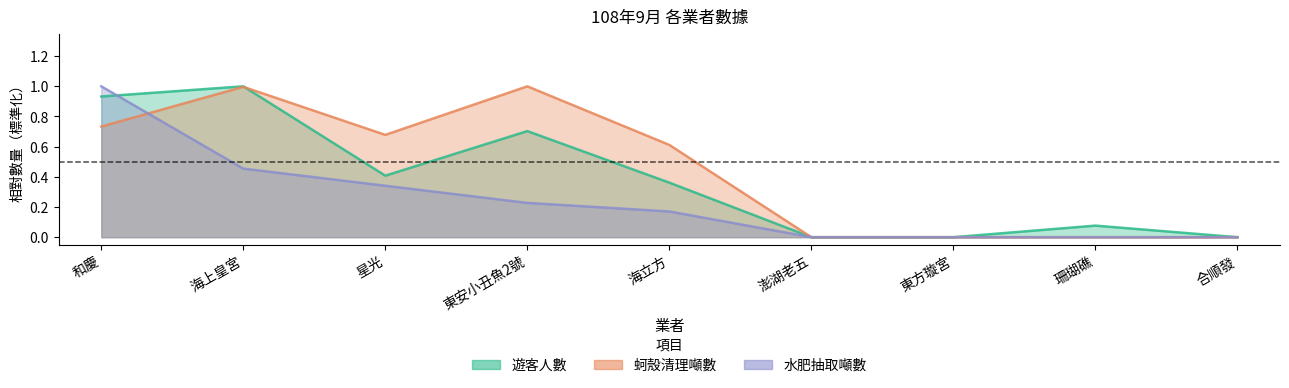

Reading left to right, list all the values displayed in this chart.

遊客人數: 和慶=0.9	海上皇宮=1.0	星光=0.4	東安小丑魚2號=0.7	海立方=0.4	澎湖老五=0.0	東方璇宮=0.0	珊瑚礁=0.1	合順發=0.0
蚵殼清理噸數: 和慶=0.7	海上皇宮=1.0	星光=0.7	東安小丑魚2號=1.0	海立方=0.6	澎湖老五=0.0	東方璇宮=0.0	珊瑚礁=0.0	合順發=0.0
水肥抽取噸數: 和慶=1.0	海上皇宮=0.5	星光=0.3	東安小丑魚2號=0.2	海立方=0.2	澎湖老五=0.0	東方璇宮=0.0	珊瑚礁=0.0	合順發=0.0